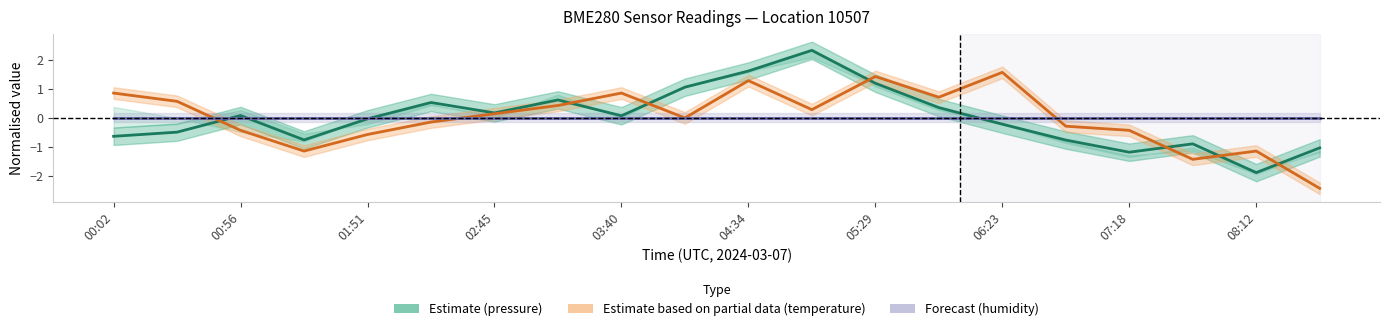

Rank the series at 00:02 from highest to lowest value.

temperature, humidity, pressure